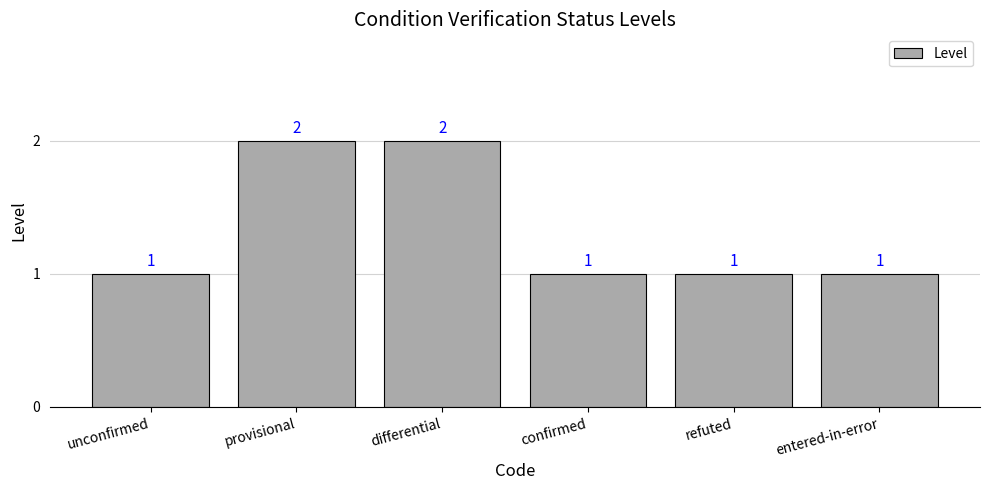

What is the maximum value shown in the chart?

2